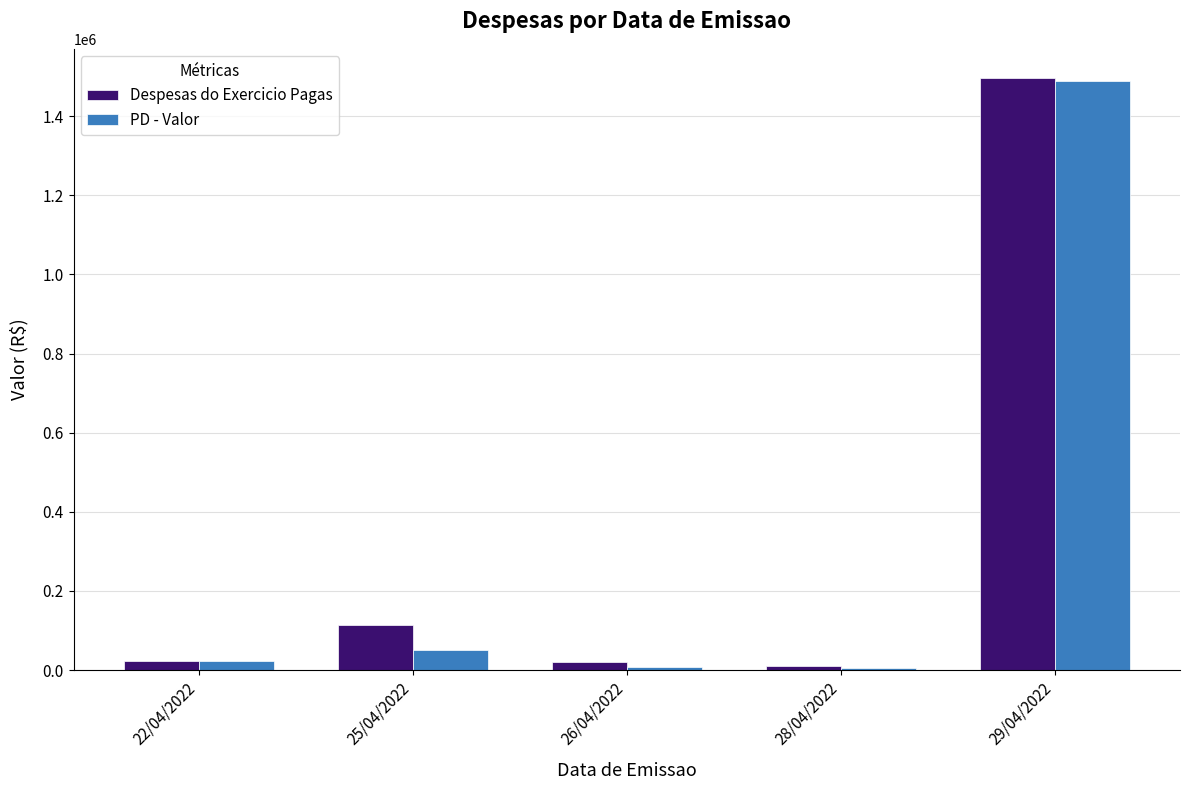

What is the sum of the PD - Valor values at 22/04/2022 and 28/04/2022?

29721.5